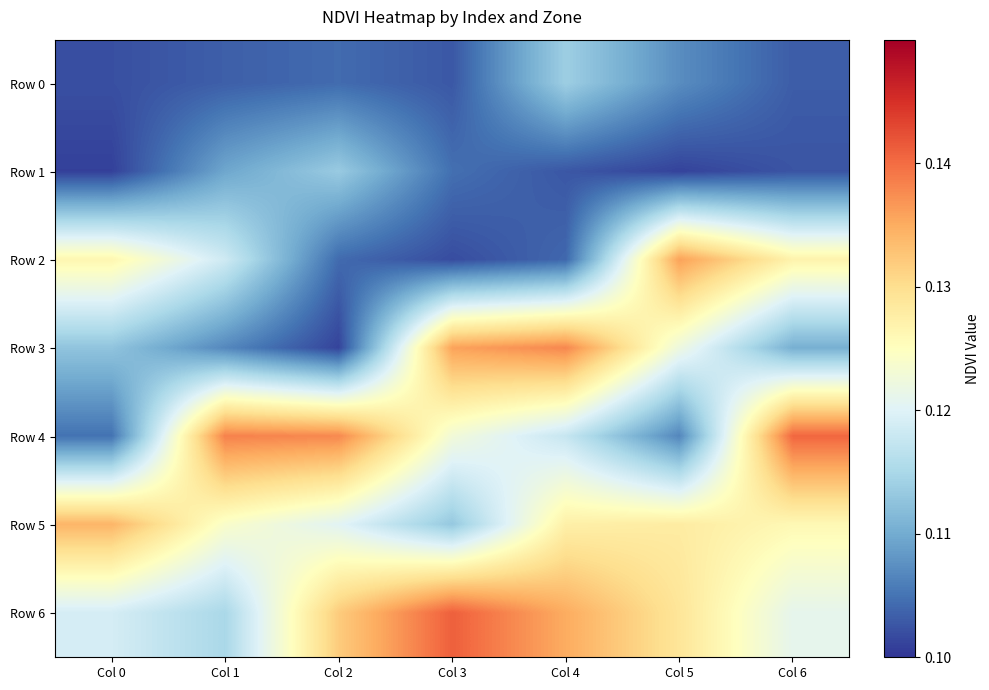

Reading left to right, extract all data points from this chart.

Row 0: Col 0=0.1	Col 1=0.1	Col 2=0.1	Col 3=0.1	Col 4=0.1	Col 5=0.1	Col 6=0.1
Row 1: Col 0=0.1	Col 1=0.1	Col 2=0.1	Col 3=0.1	Col 4=0.1	Col 5=0.1	Col 6=0.1
Row 2: Col 0=0.1	Col 1=0.1	Col 2=0.1	Col 3=0.1	Col 4=0.1	Col 5=0.1	Col 6=0.1
Row 3: Col 0=0.1	Col 1=0.1	Col 2=0.1	Col 3=0.1	Col 4=0.1	Col 5=0.1	Col 6=0.1
Row 4: Col 0=0.1	Col 1=0.1	Col 2=0.1	Col 3=0.1	Col 4=0.1	Col 5=0.1	Col 6=0.1
Row 5: Col 0=0.1	Col 1=0.1	Col 2=0.1	Col 3=0.1	Col 4=0.1	Col 5=0.1	Col 6=0.1
Row 6: Col 0=0.1	Col 1=0.1	Col 2=0.1	Col 3=0.1	Col 4=0.1	Col 5=0.1	Col 6=0.1